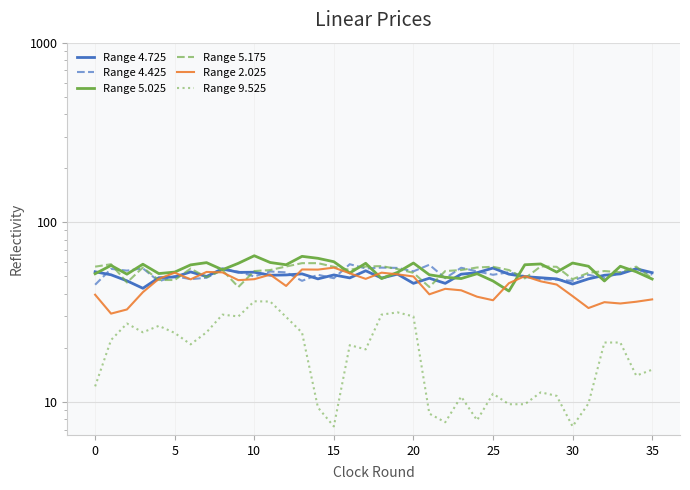

Read the Range 9.525 value at 24.

7.9